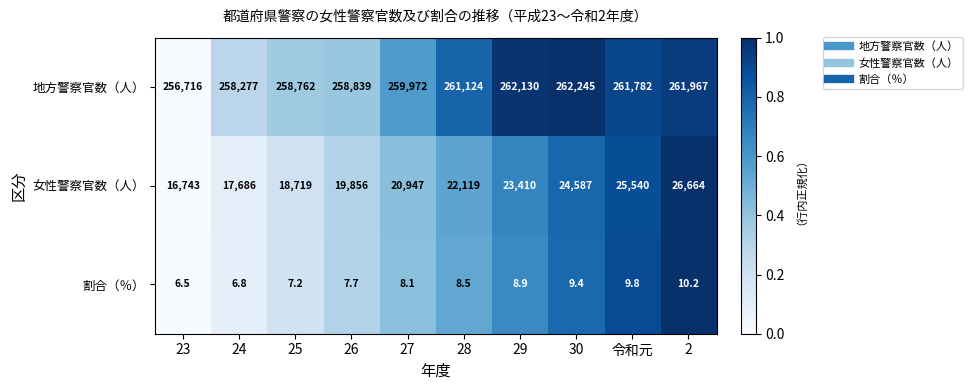

The 地方警察官数（人） series shows 259972.0 at 27. True or false?

True